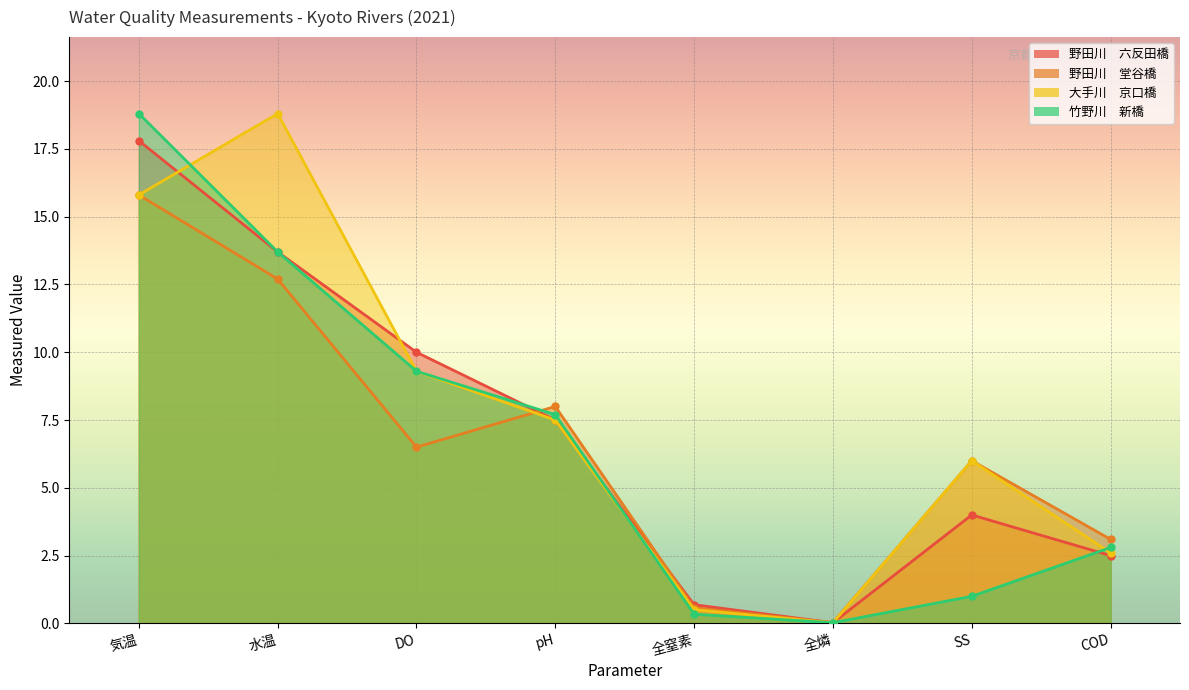

Between pH and COD, which is larger?

pH